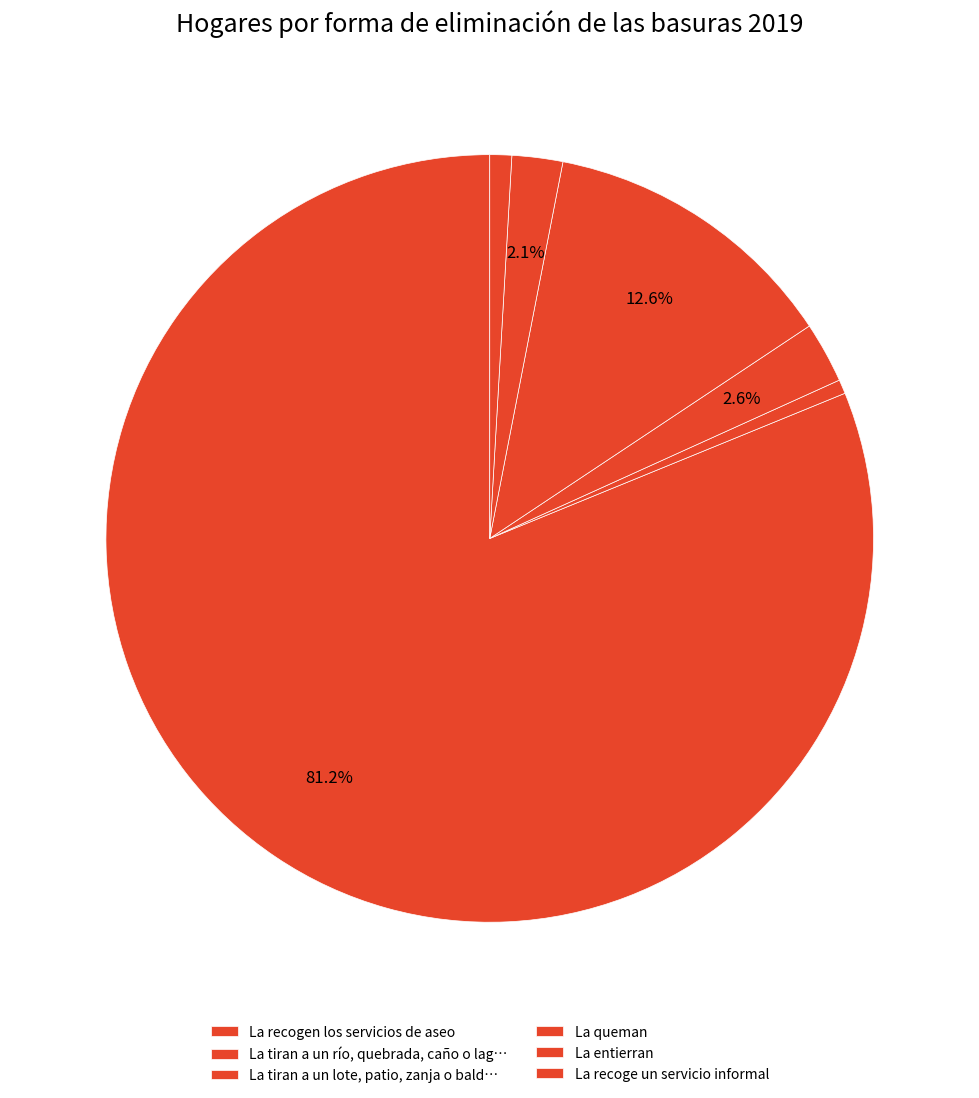

To the nearest percent, what is the average slice percentage?

17%